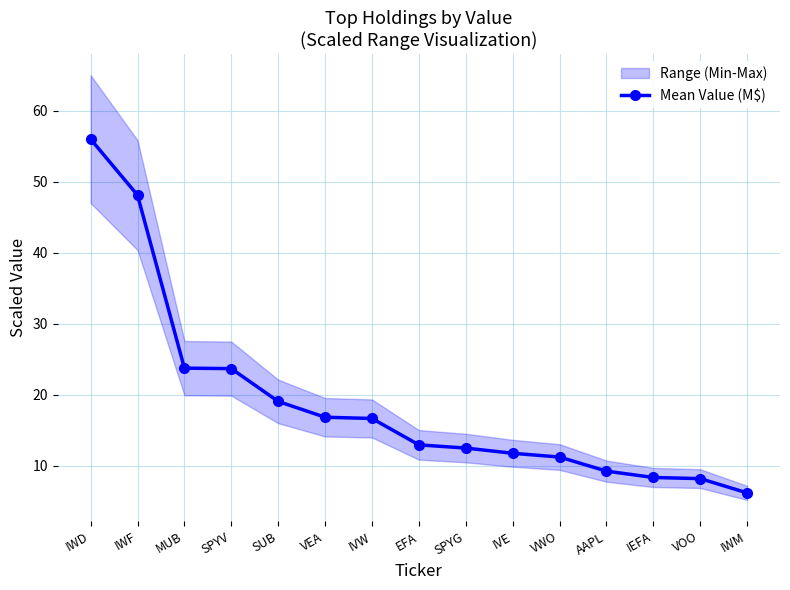

What is the label of the 8th point from the right?

EFA